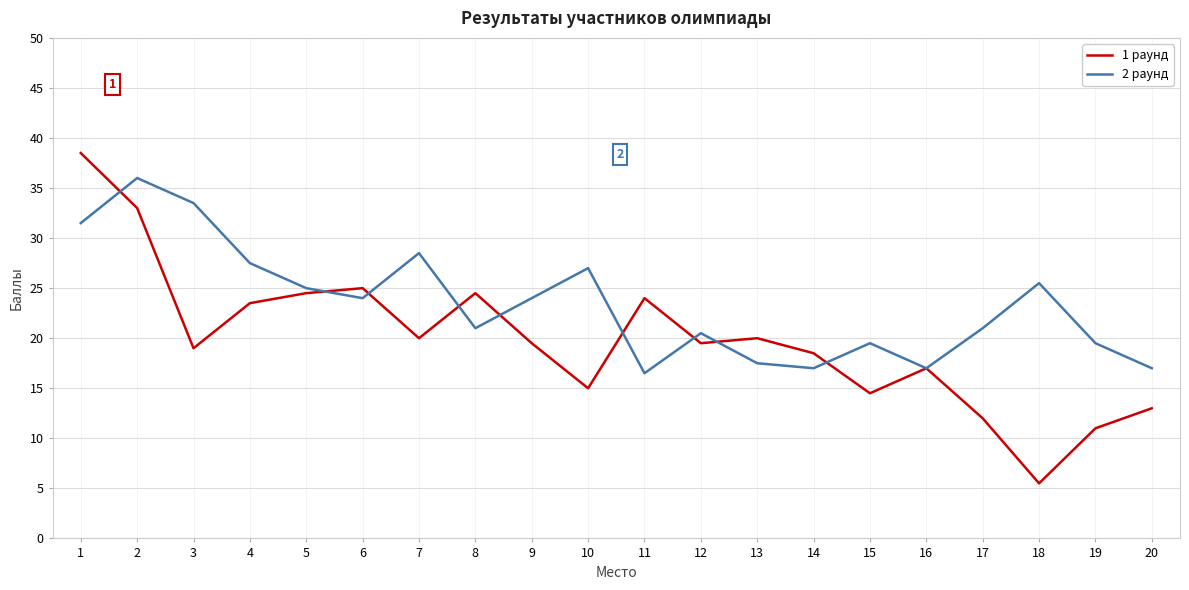

The value of 2 раунд at 4 is 39.3. True or false?

False